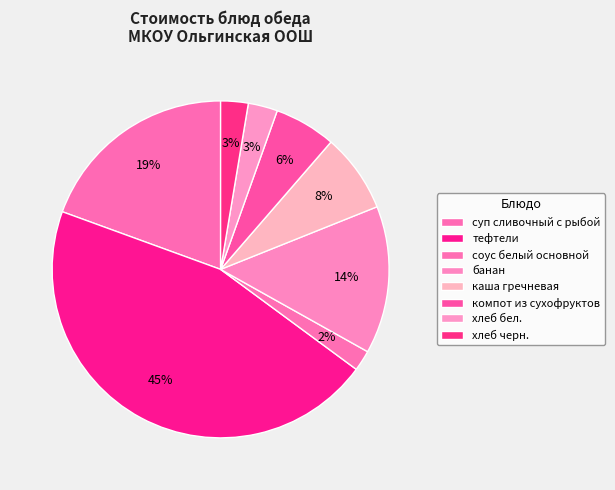

Is the sum of хлеб черн. and компот из сухофруктов greater than half?

No